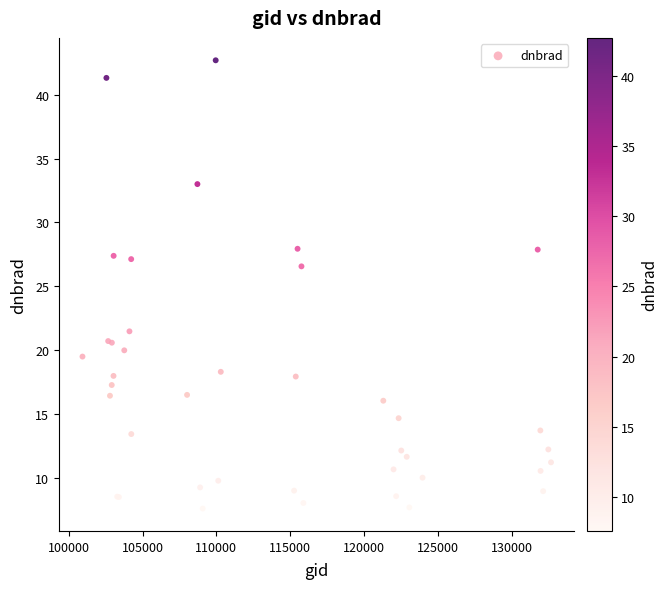

What Y value in the scatter plot is closest to 25?

26.6